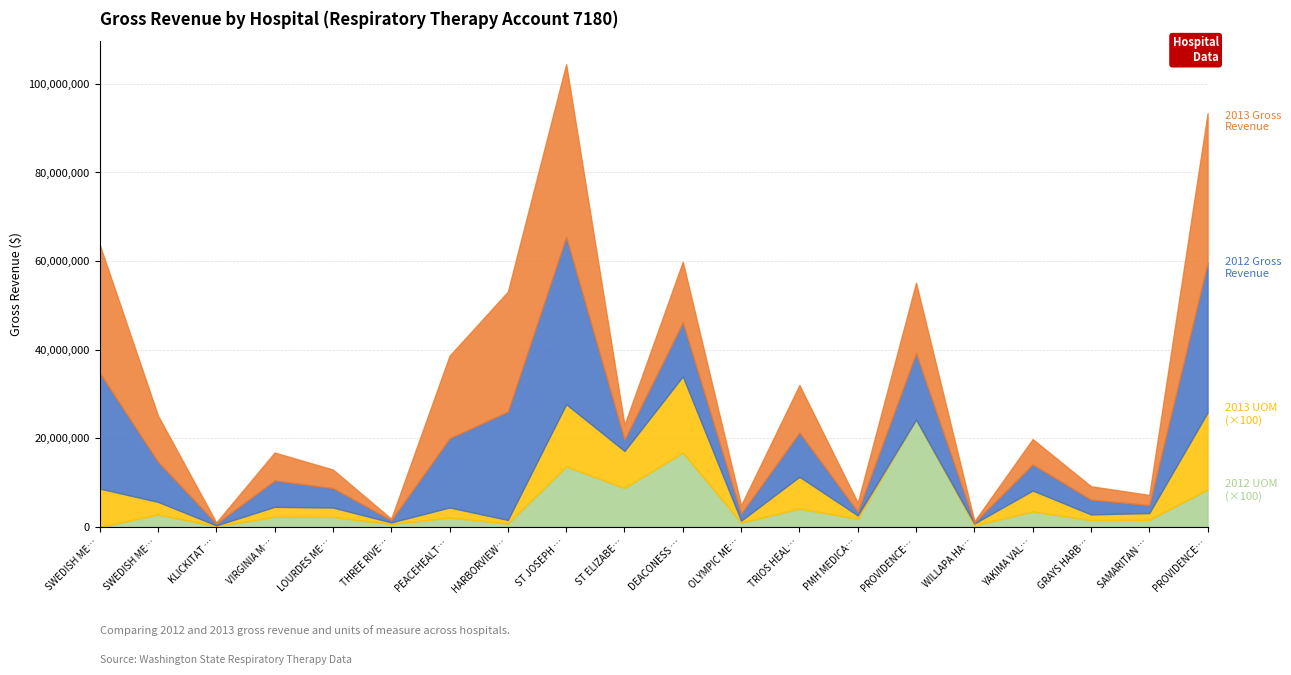

What is the sum of the 2012 Gross Revenue values at PMH MEDICAL CENTER and GRAYS HARBOR COMMUNITY HOSPITAL?

4173048